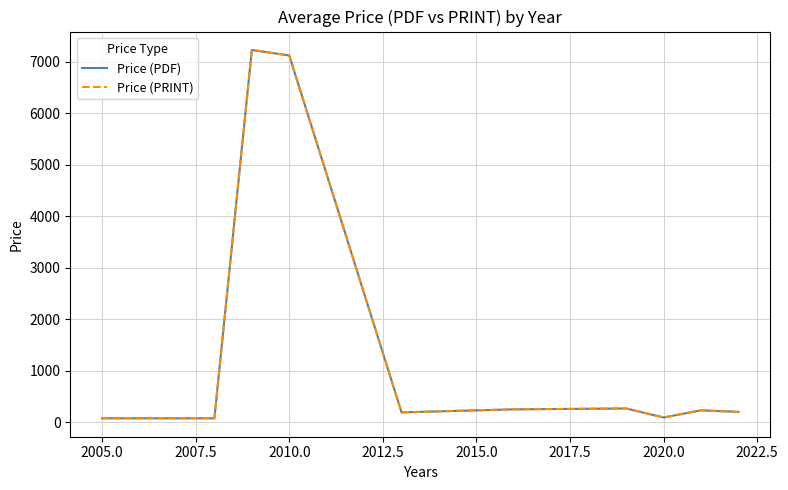

Is this an area chart (filled region under the line)?

No